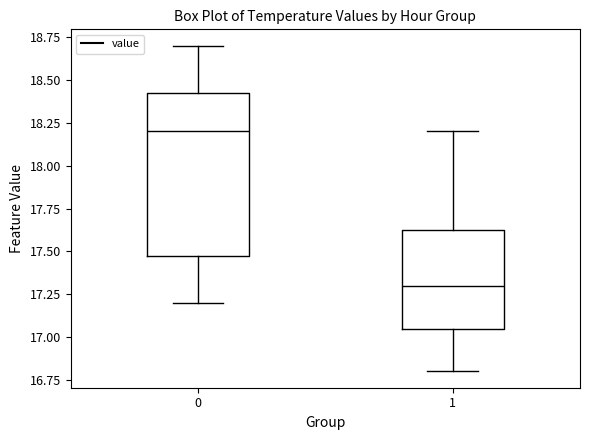

Which box has the lowest median line?

1